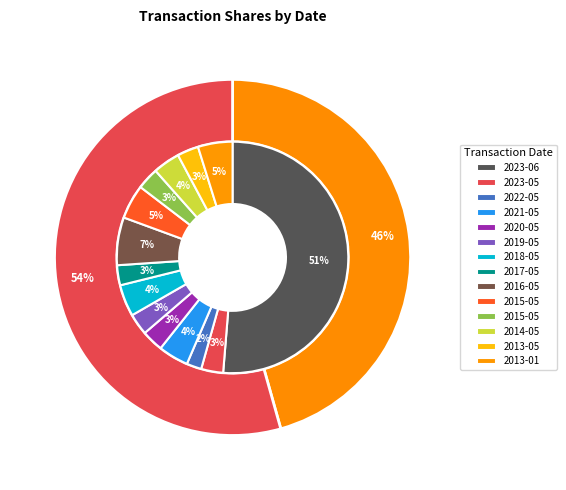

Is 2015-05-14 the majority of the pie?

No